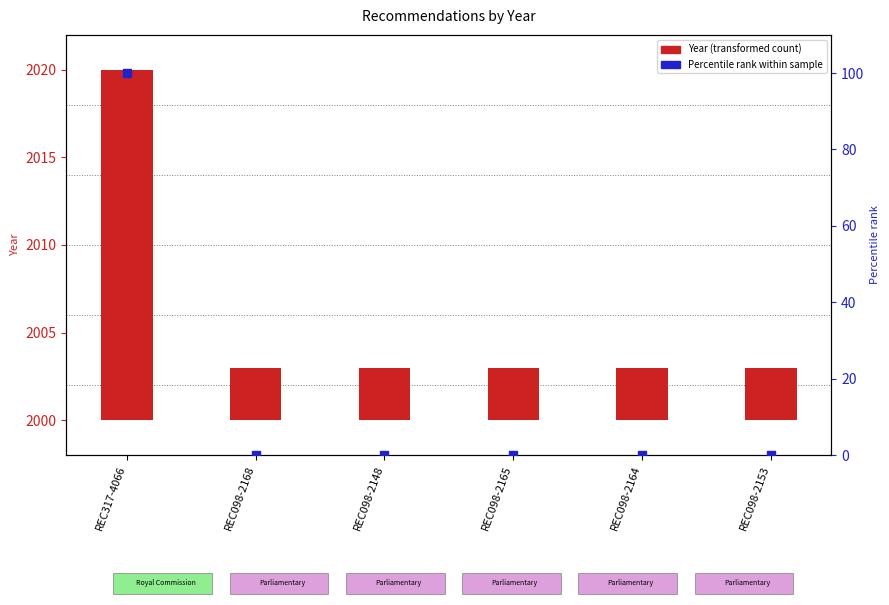

Which series reaches the minimum Y coordinate?

Percentile rank within sample